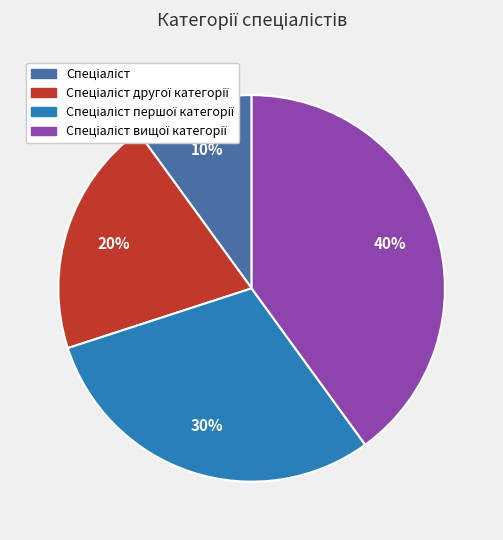

Does any single category account for the majority?

No